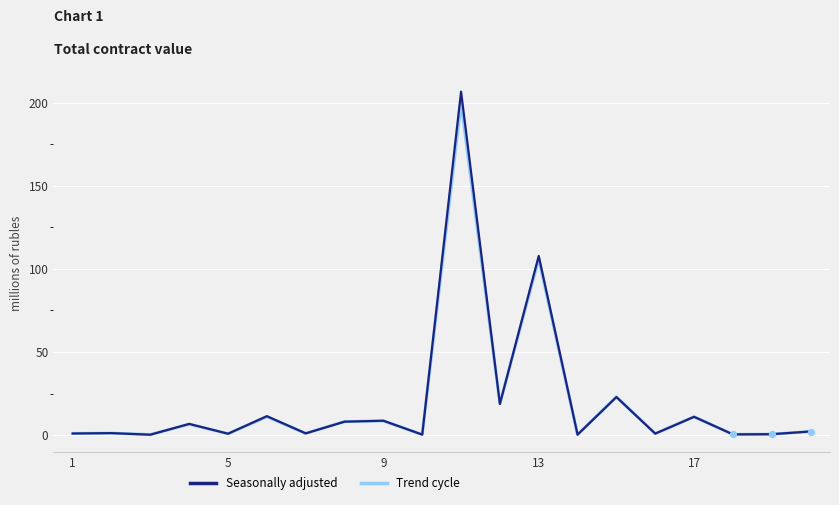

What is the maximum value shown in the chart?

206.8